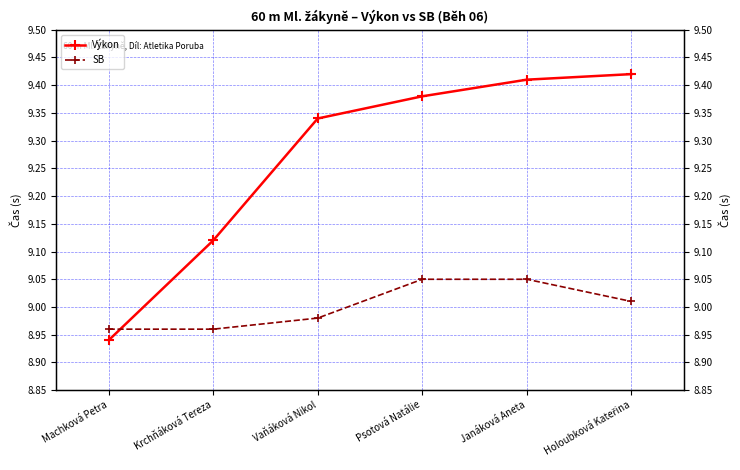

How many series are shown in this chart?

2